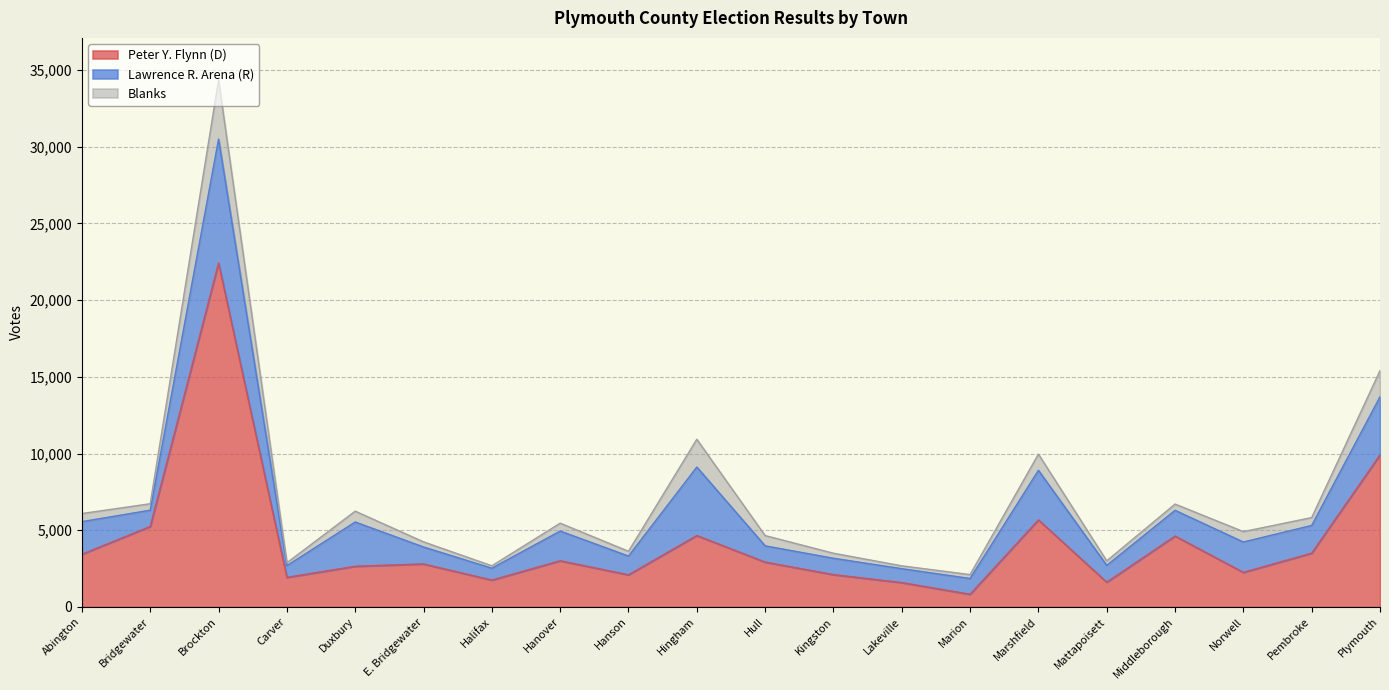

Is it true that Peter Y. Flynn (D) equals 818 at Duxbury?

False